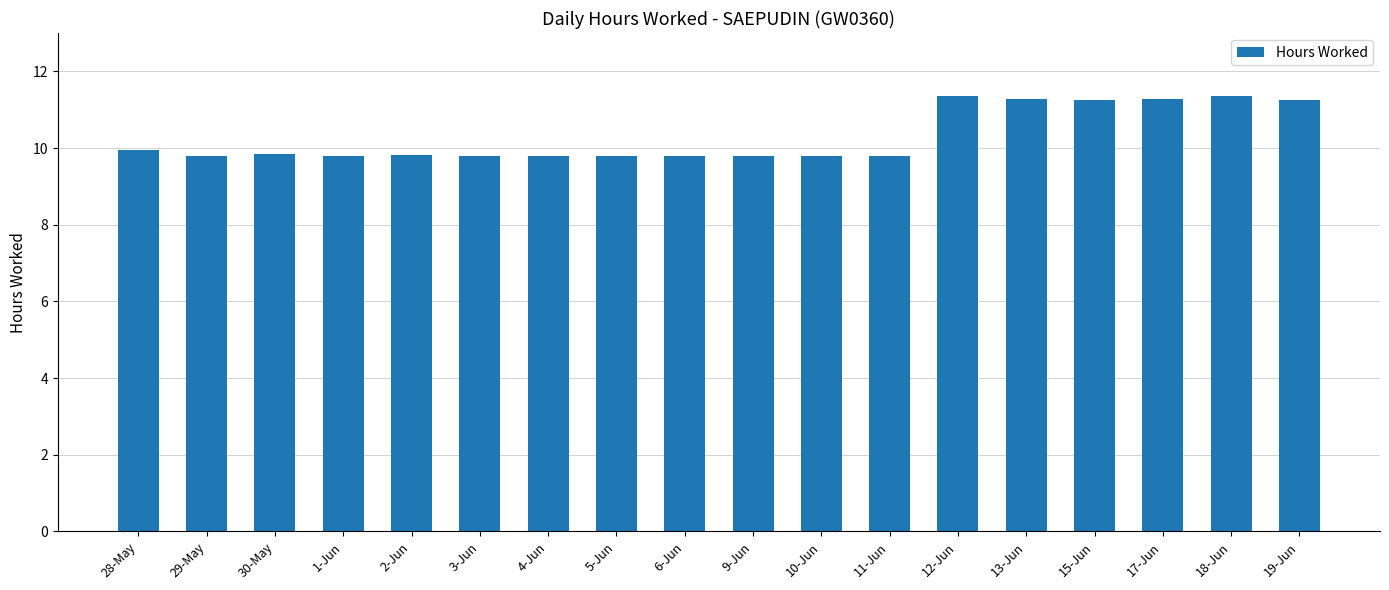

The value at 12-Jun is 11.4. True or false?

True